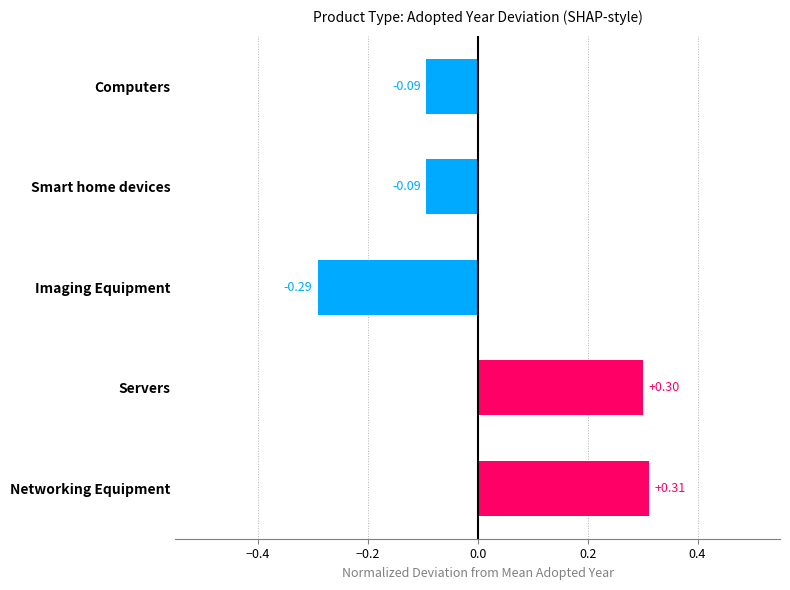

Between Servers and Networking Equipment, which is larger?

Networking Equipment